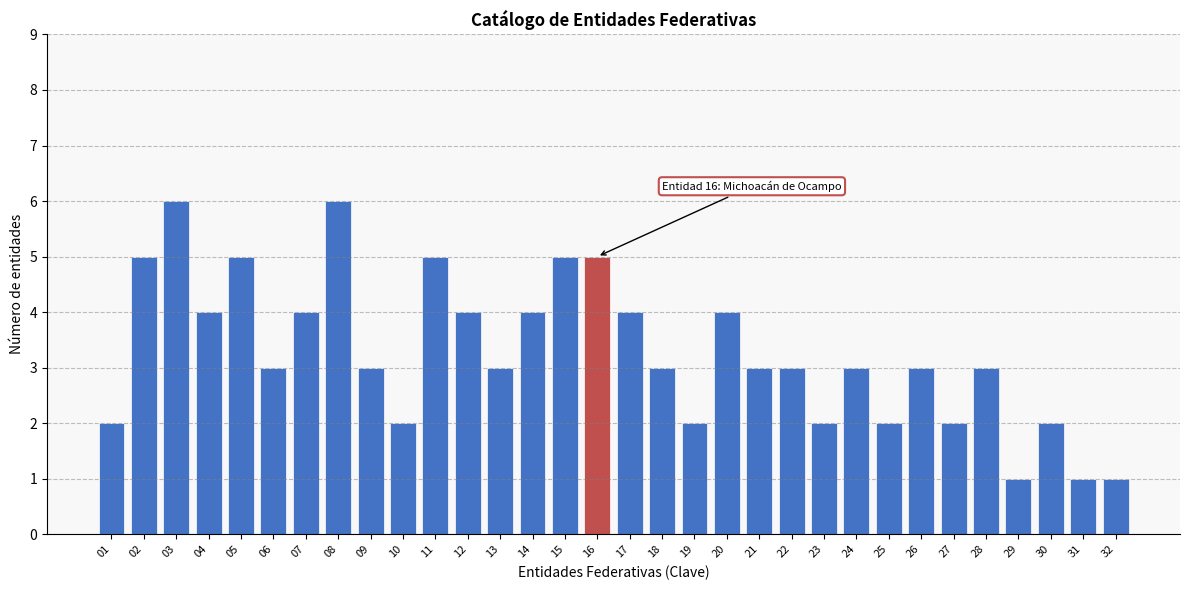

What is the maximum value shown in the chart?

6